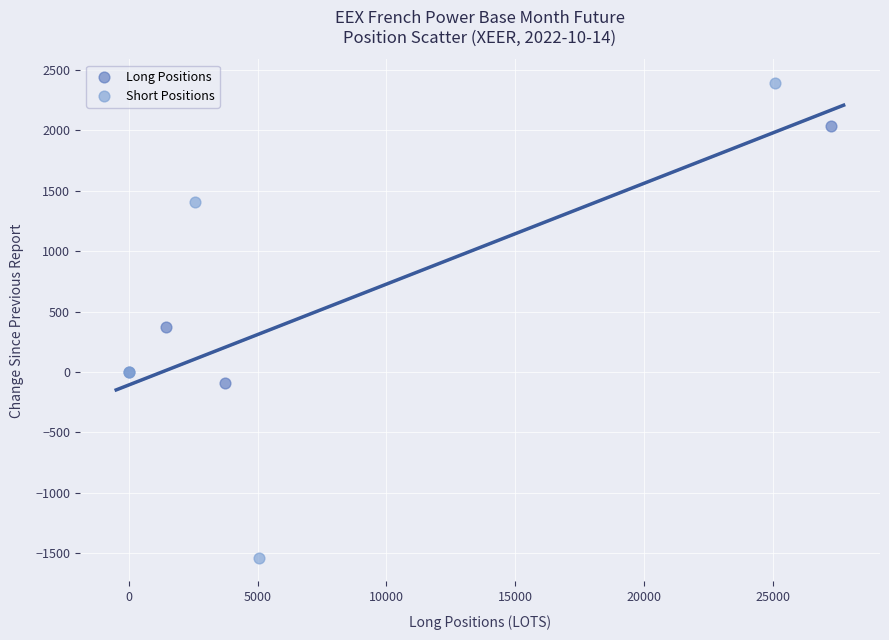

What are all the series names shown in the legend?

Long Positions, Short Positions